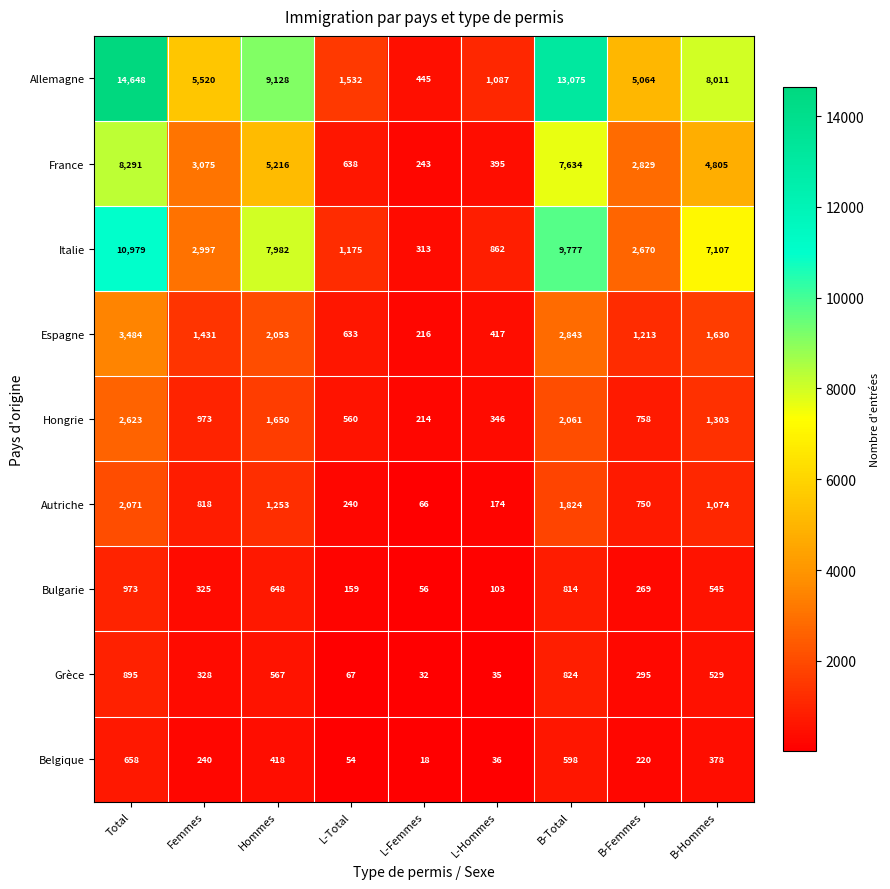

What is the spread (max minus min) of values at Total?

13990